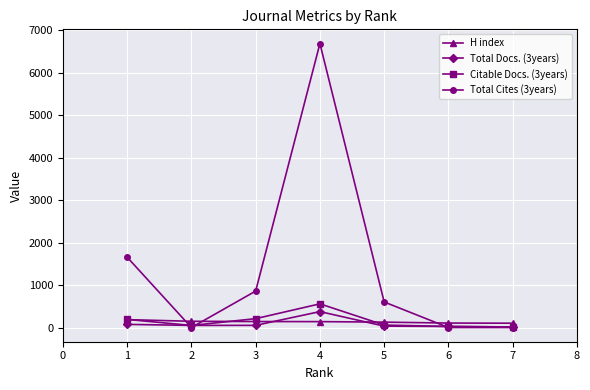

What are all the series names shown in the legend?

H index, Total Docs. (3years), Citable Docs. (3years), Total Cites (3years)